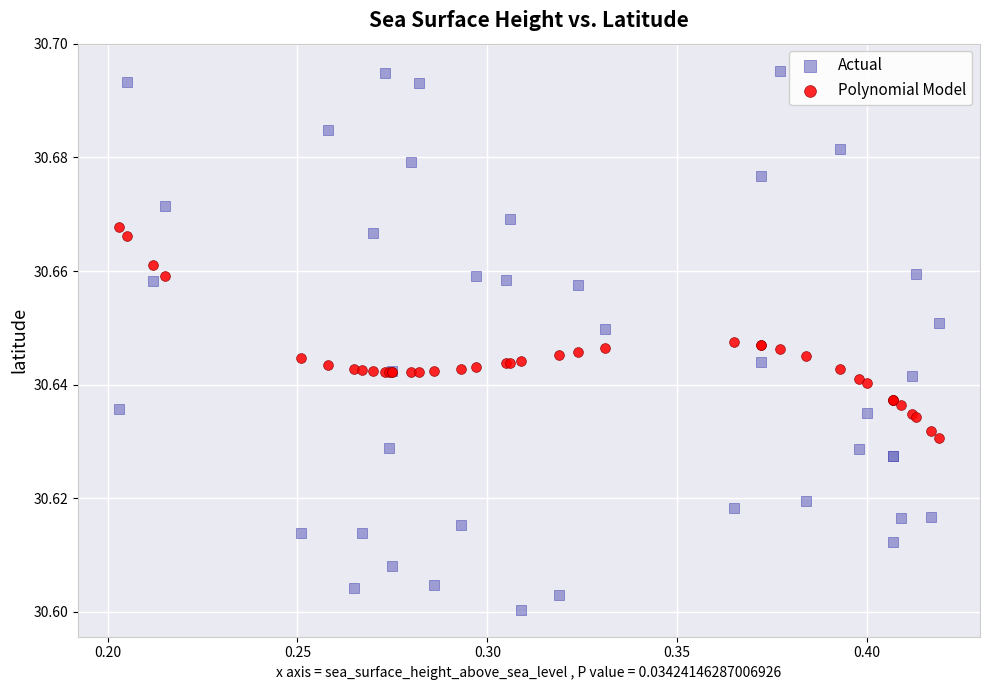

Which series contains the lowest Y value?

Actual